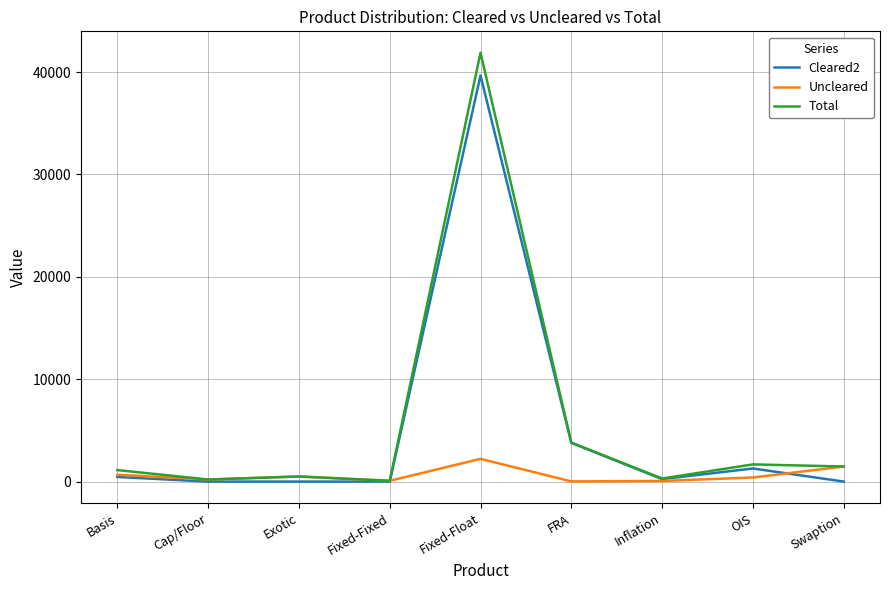

Is it true that Cleared2 equals -18818 at Cap/Floor?

False